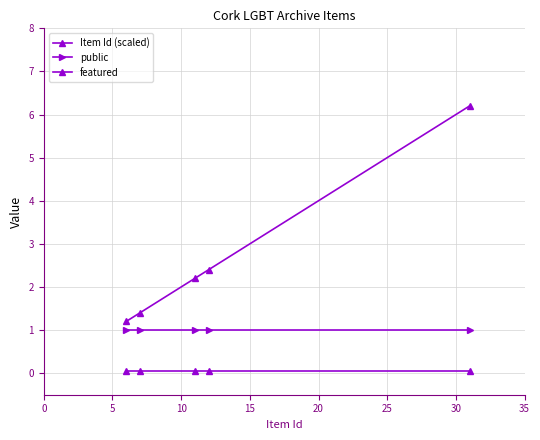

What is the maximum value shown in the chart?

6.2